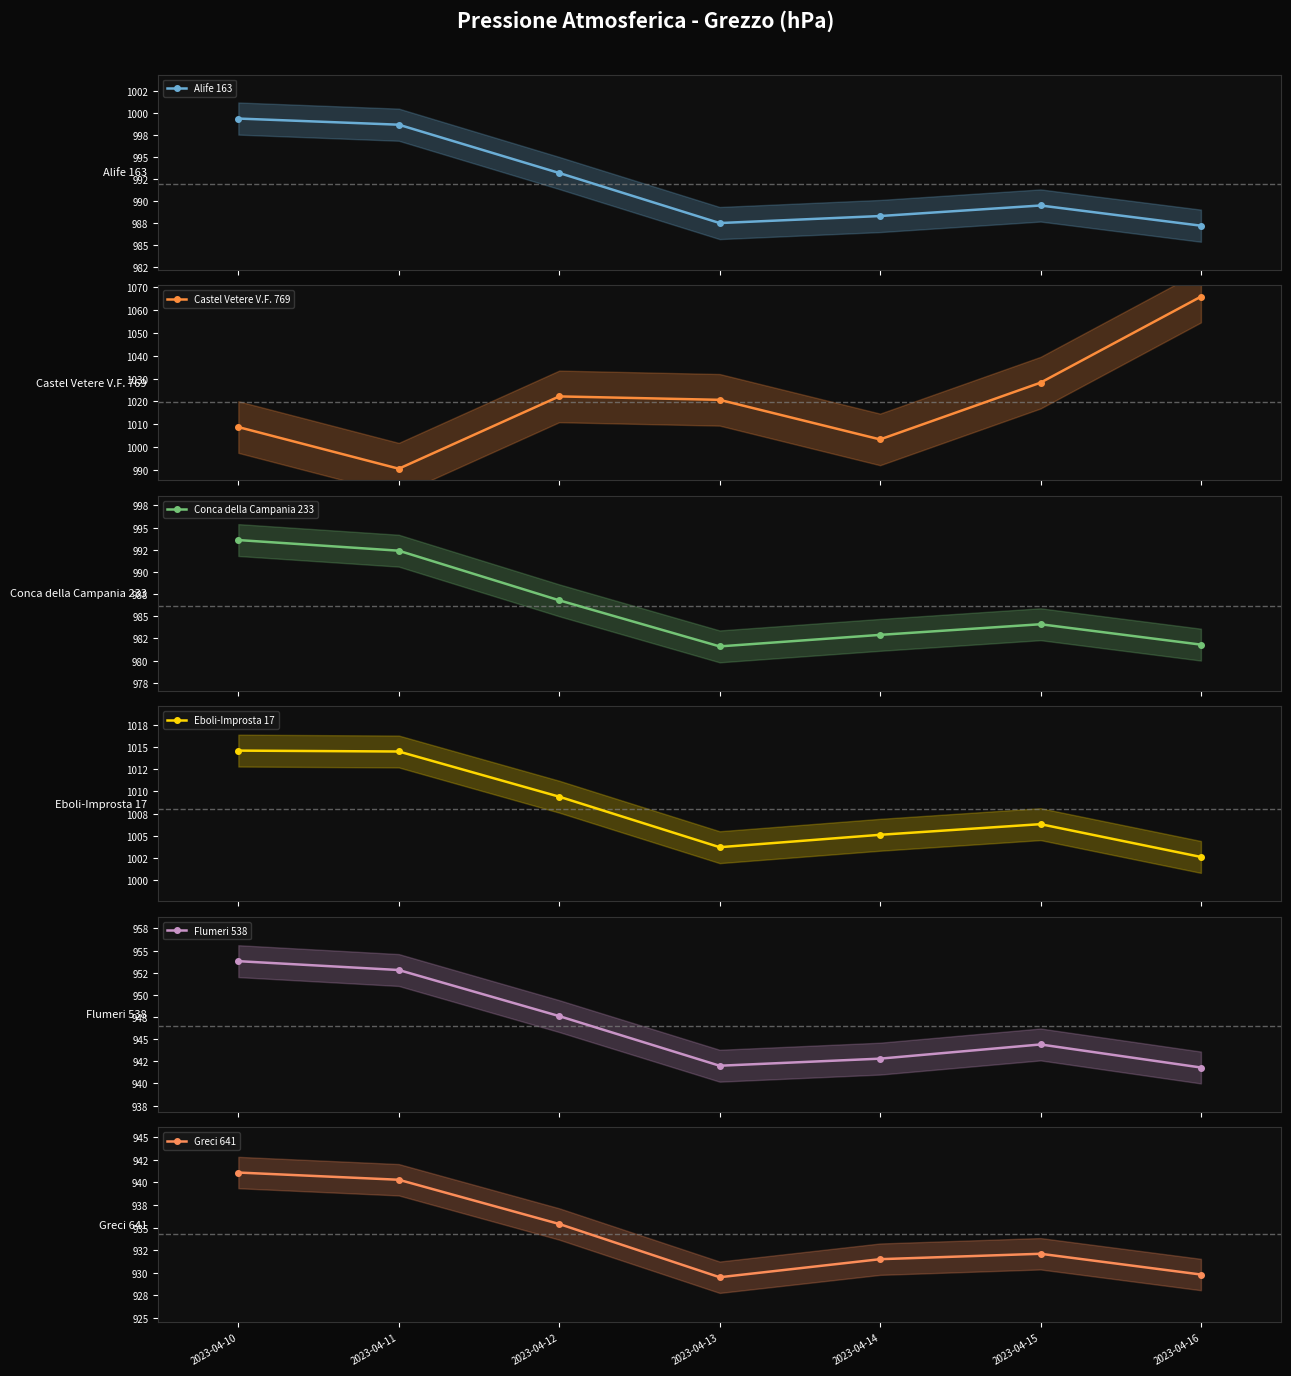

Is it true that Alife 163 equals 535.5 at 2023-04-13?

False